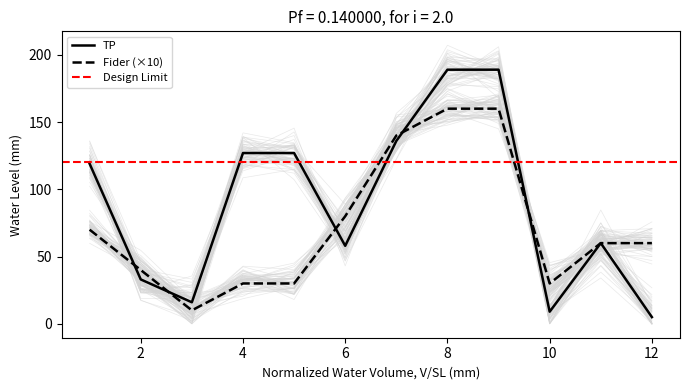

Does the chart display data point markers on the line(s)?

No